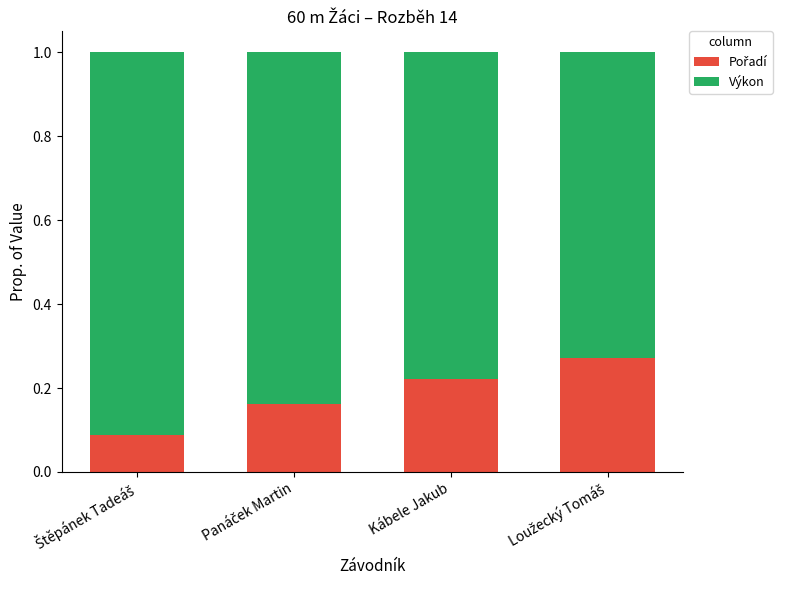

At which label does Pořadí reach its peak?

Loužecký Tomáš